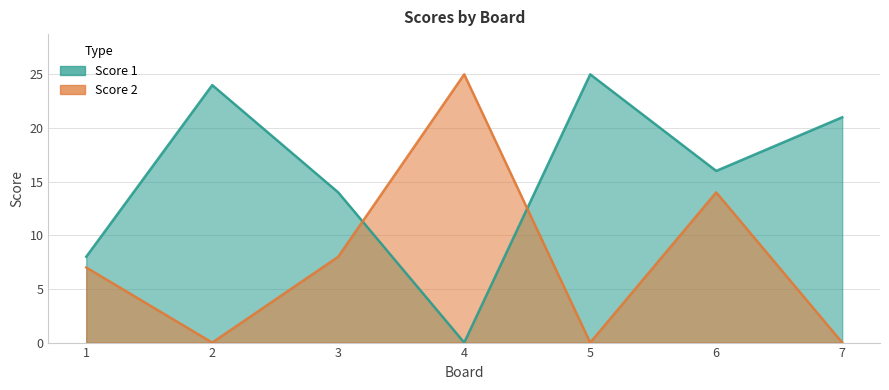

Reading left to right, extract all data points from this chart.

Score 1: 1=8	2=24	3=14	4=0	5=25	6=16	7=21
Score 2: 1=7	2=0	3=8	4=25	5=0	6=14	7=0